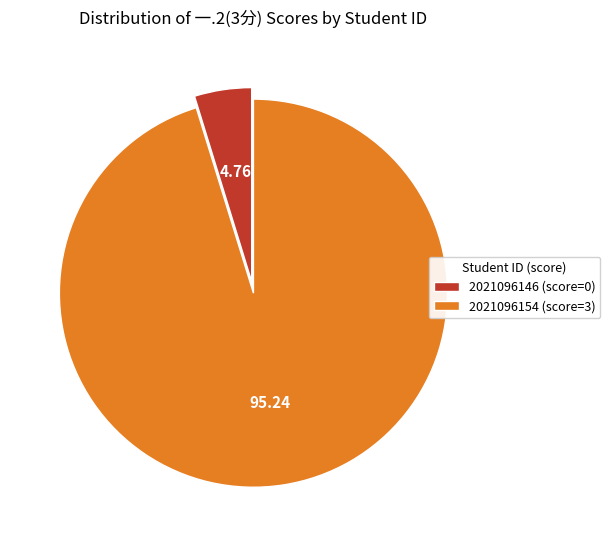

Rank the categories by value from lowest to highest.

2021096146, 2021096154